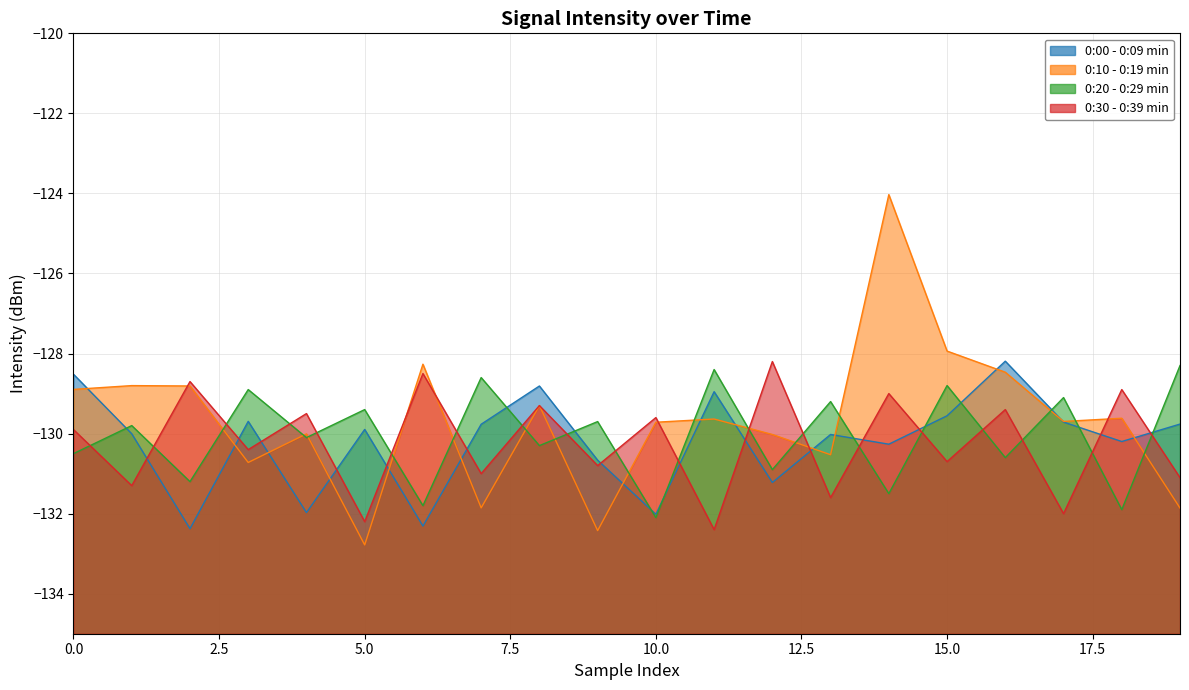

What is the spread (max minus min) of values at 17.5?

3.3